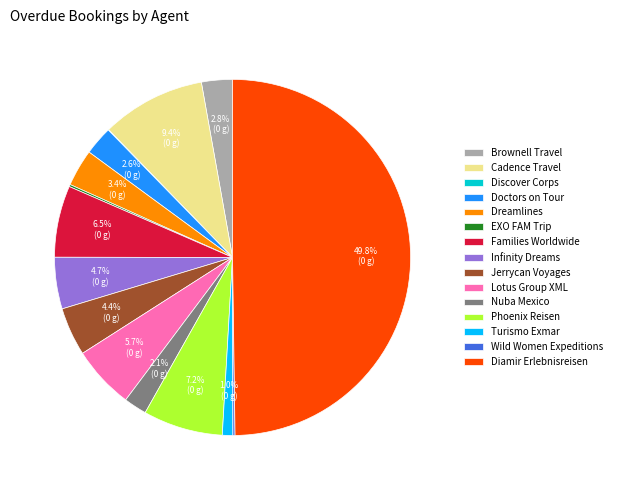

How much of the chart is everything except Diamir Erlebnisreisen?

50.2%